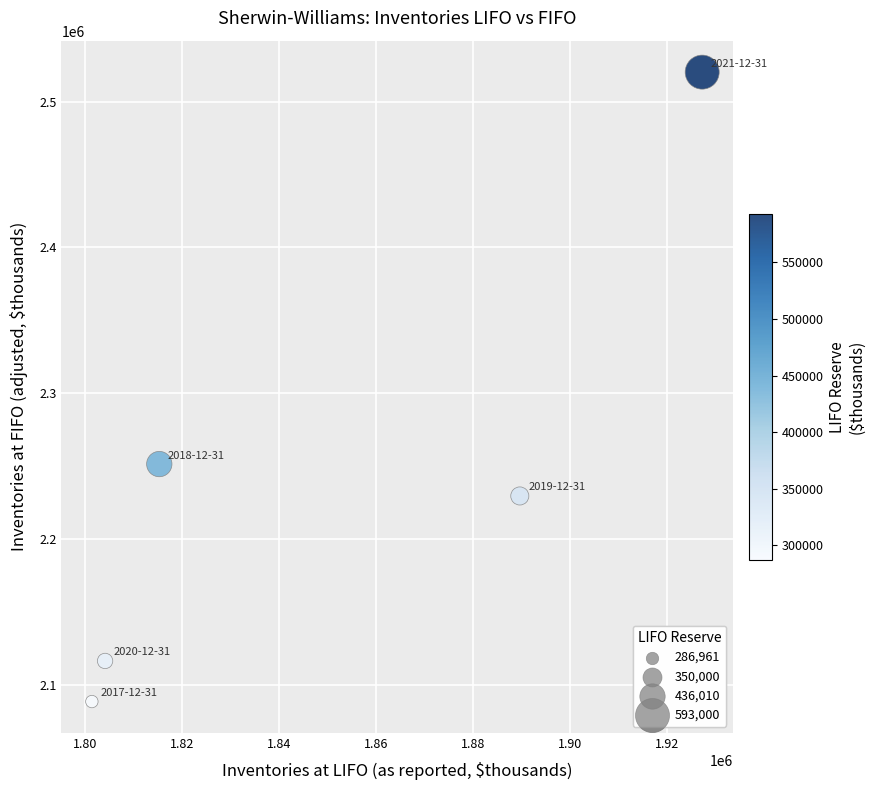

What Y value in the scatter plot is closest to 2304268?

2251285